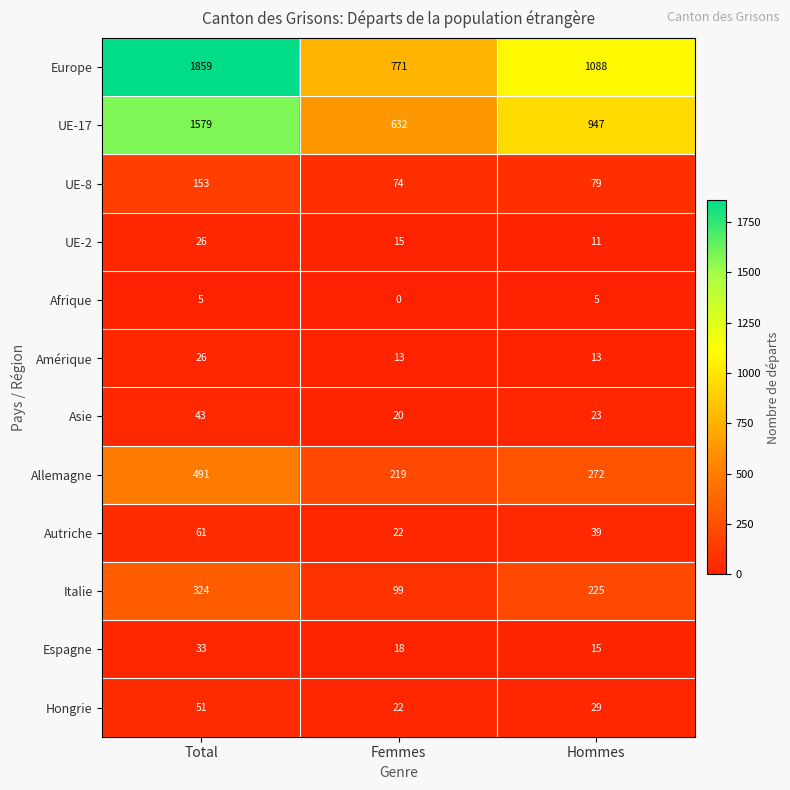

At how many categories does at least one series exceed 1197?

1